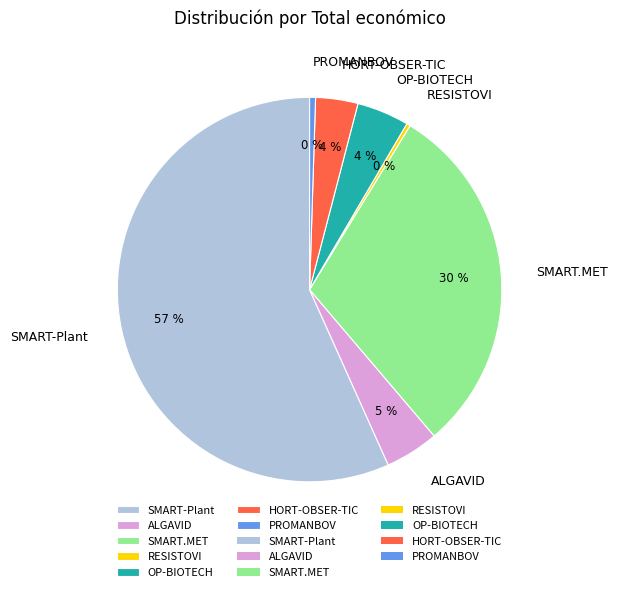

To the nearest percent, what portion does SMART.MET represent?

30%